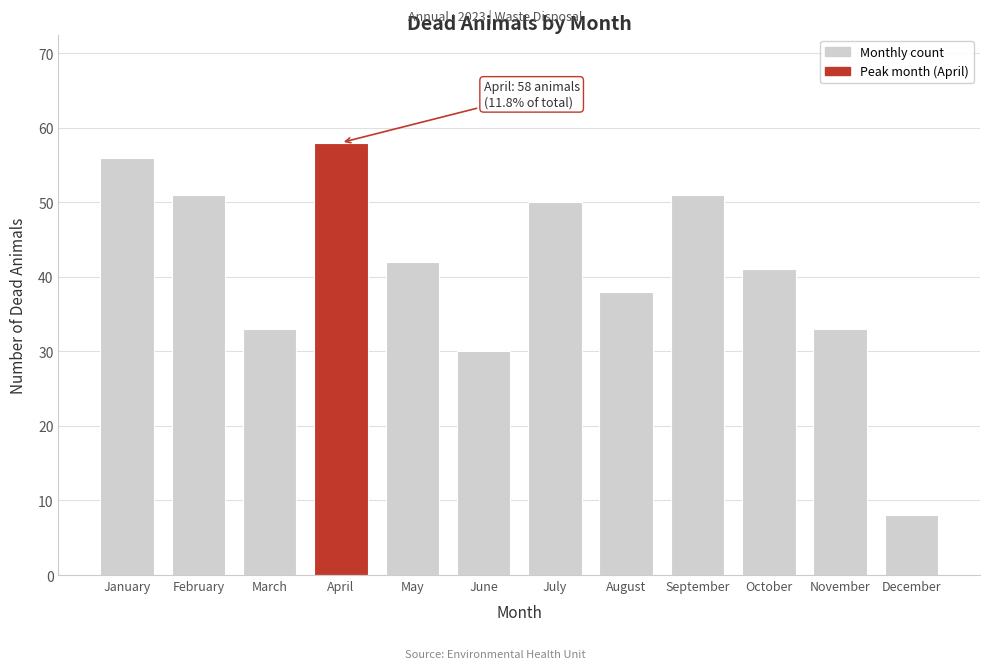

Reading left to right, extract all data points from this chart.

January=56	February=51	March=33	April=58	May=42	June=30	July=50	August=38	September=51	October=41	November=33	December=8